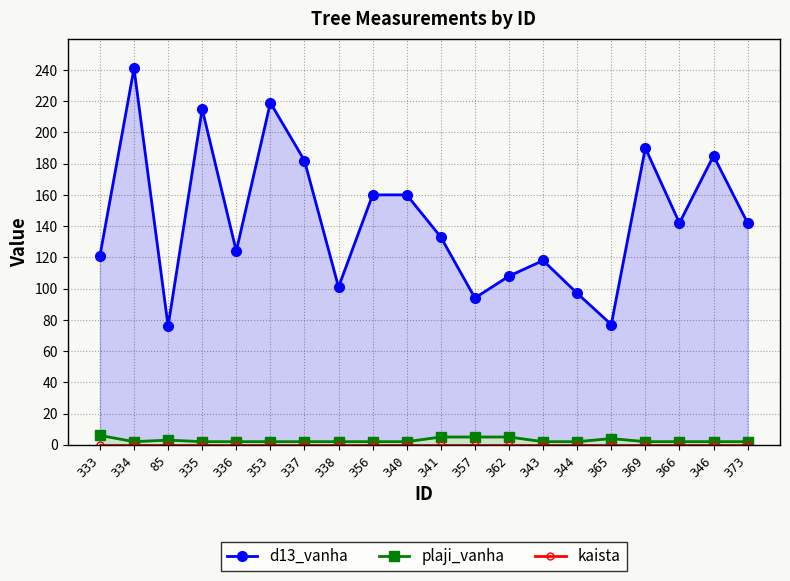

True or false: plaji_vanha and d13_vanha intersect in this chart.

False